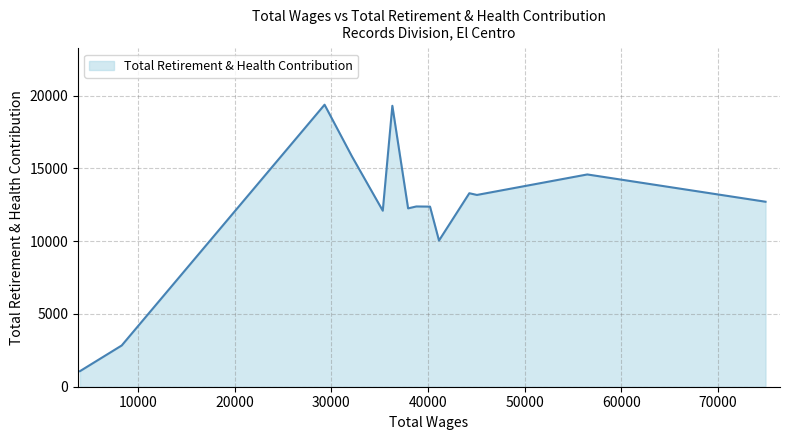

What is the maximum value shown in the chart?

19374